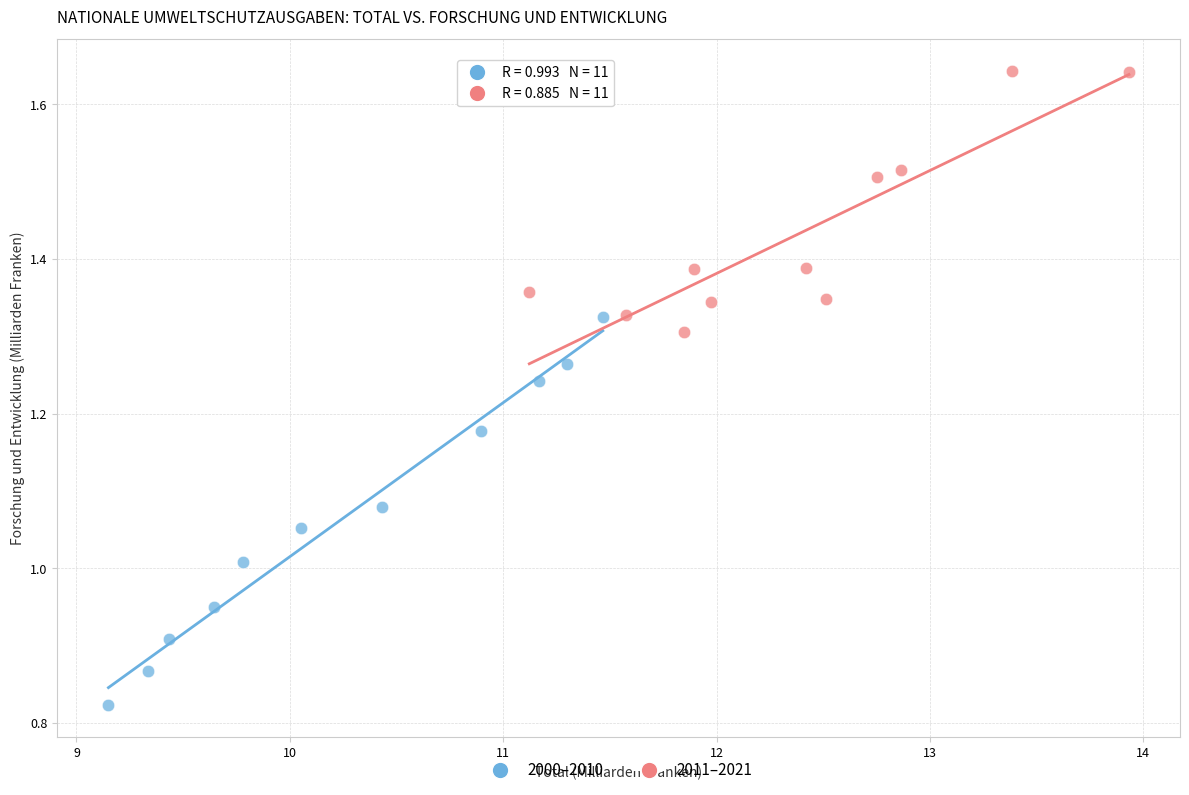

What are all the series names shown in the legend?

2000–2010, 2011–2021